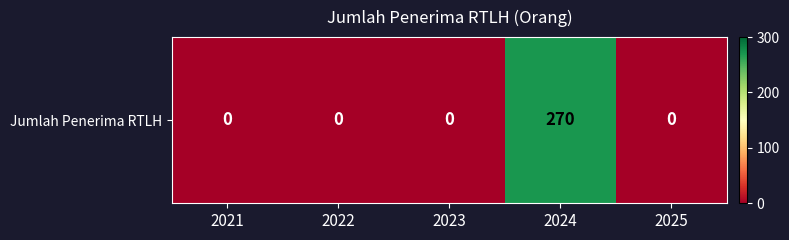

Reading left to right, list all the values displayed in this chart.

0	0	0	270	0